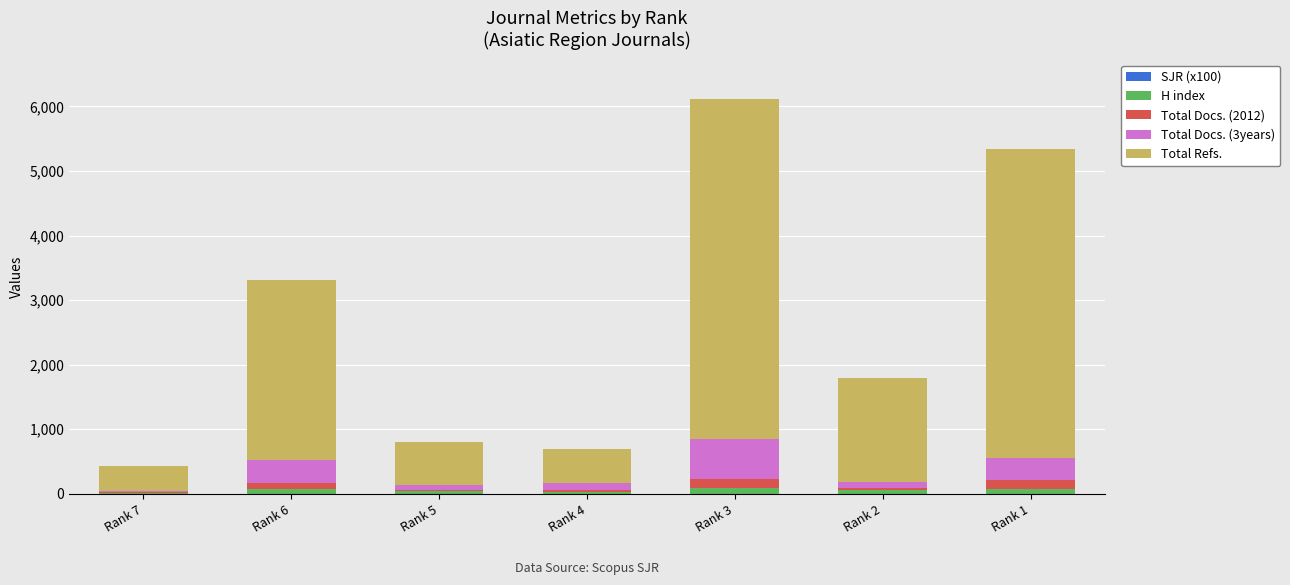

What is the difference between the maximum and minimum values in the H index series?

84